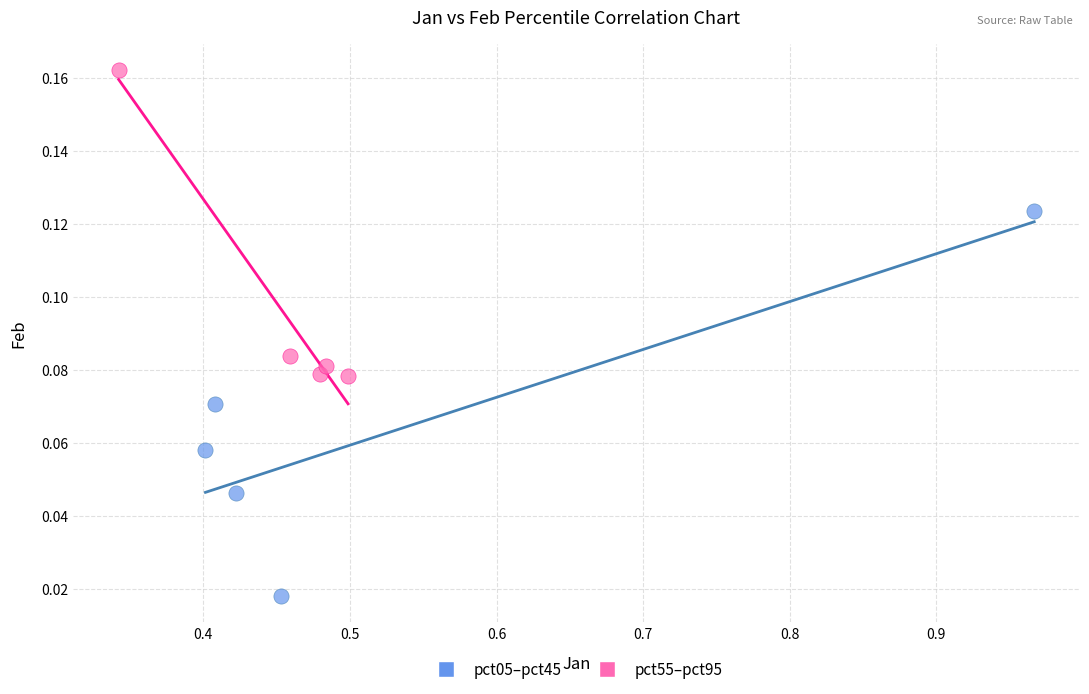

Which series reaches the maximum Y coordinate?

pct55–pct95